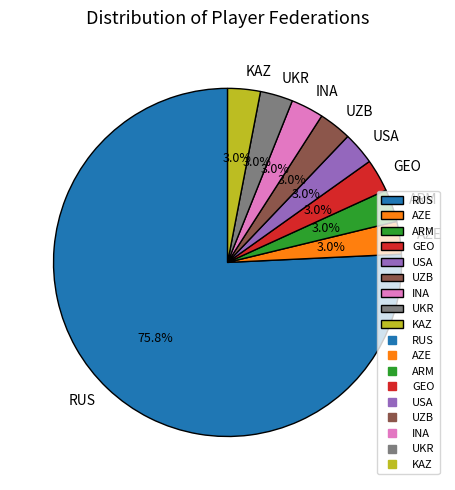

How many slices are in this pie chart?

9